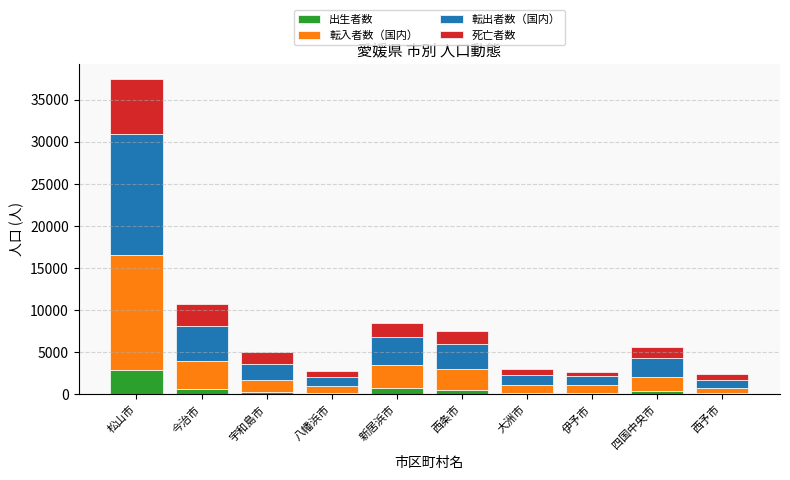

At which category is the sum across all series the highest?

松山市